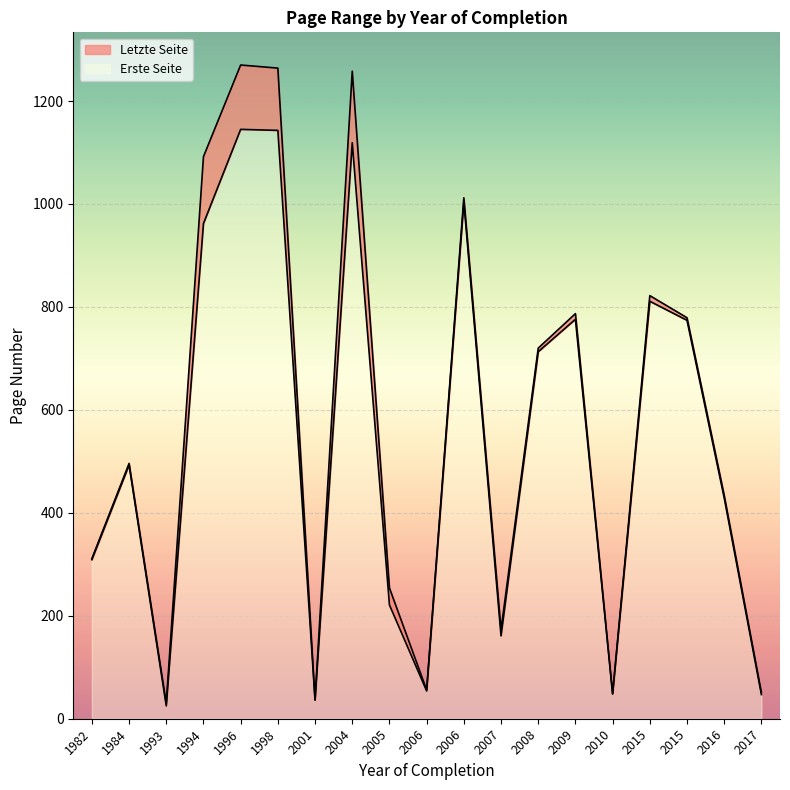

True or false: Letzte Seite has a value of 37 at 2001.

True